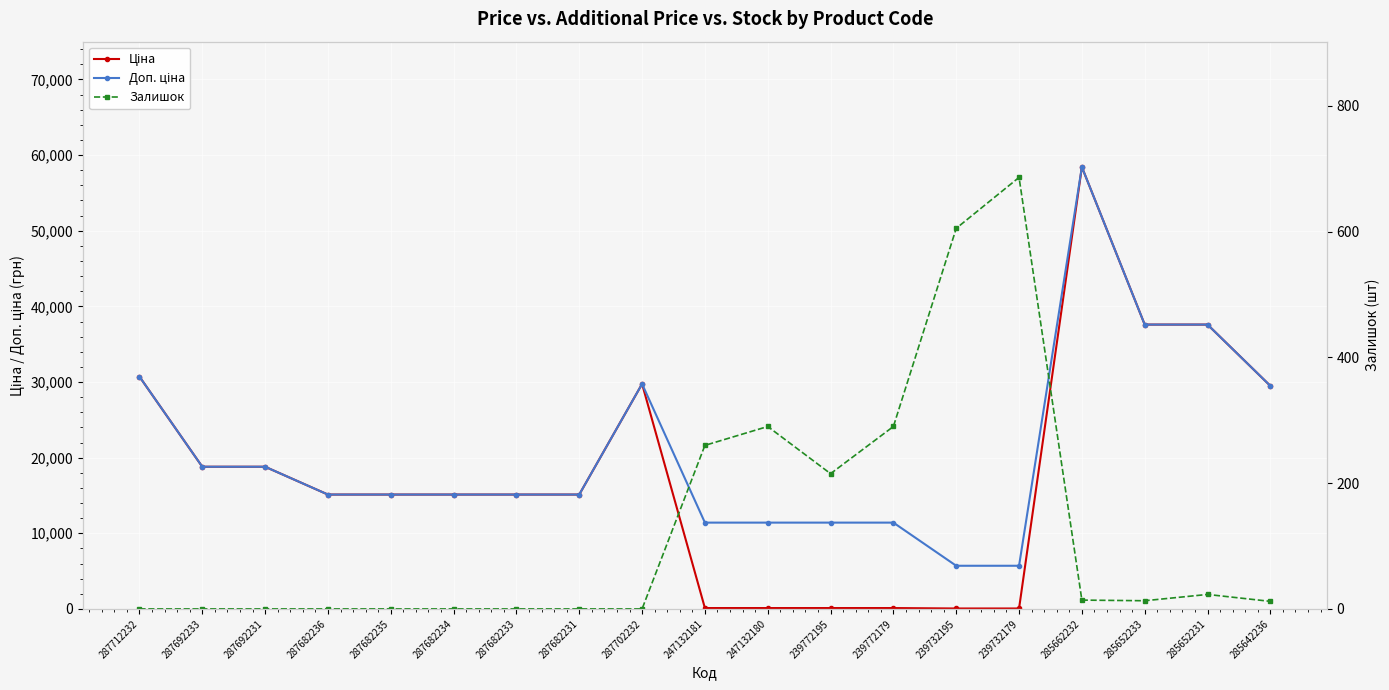

True or false: Доп. ціна has a value of 58426.5 at 285662232.

True